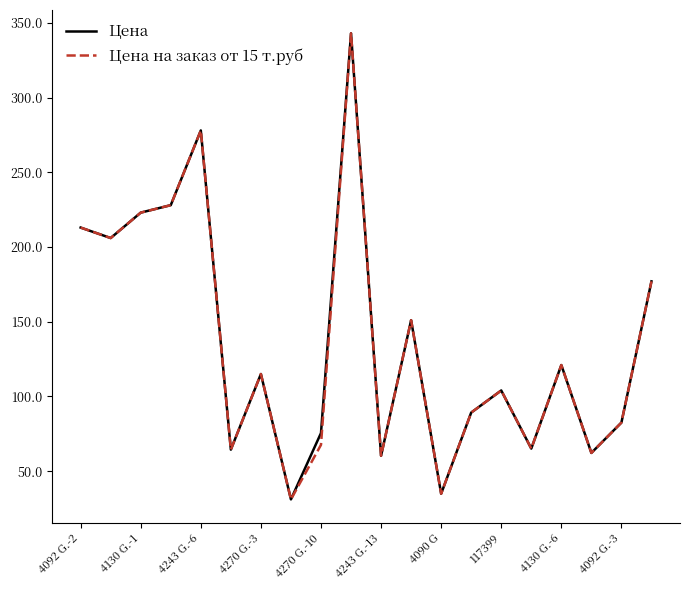

What is the lowest value of the Цена на заказ от 15 т.руб series?

31.1